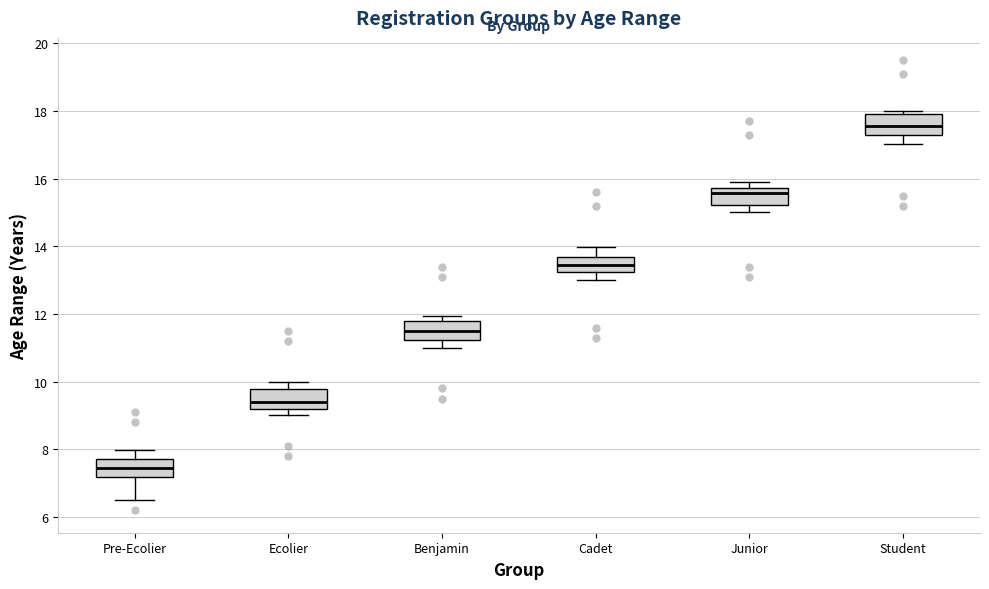

Where is the lower edge of the box for Junior on the y-axis? The values are not printed on the chart, so give them approximately, as read against the axis.

15.2